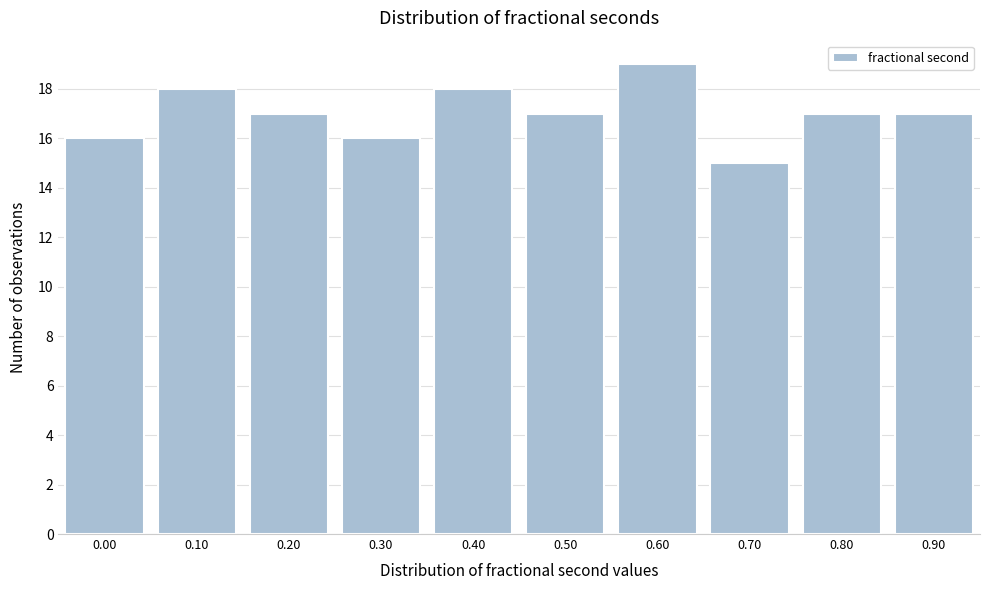

Reading left to right, list all the values displayed in this chart.

16	18	17	16	18	17	19	15	17	17